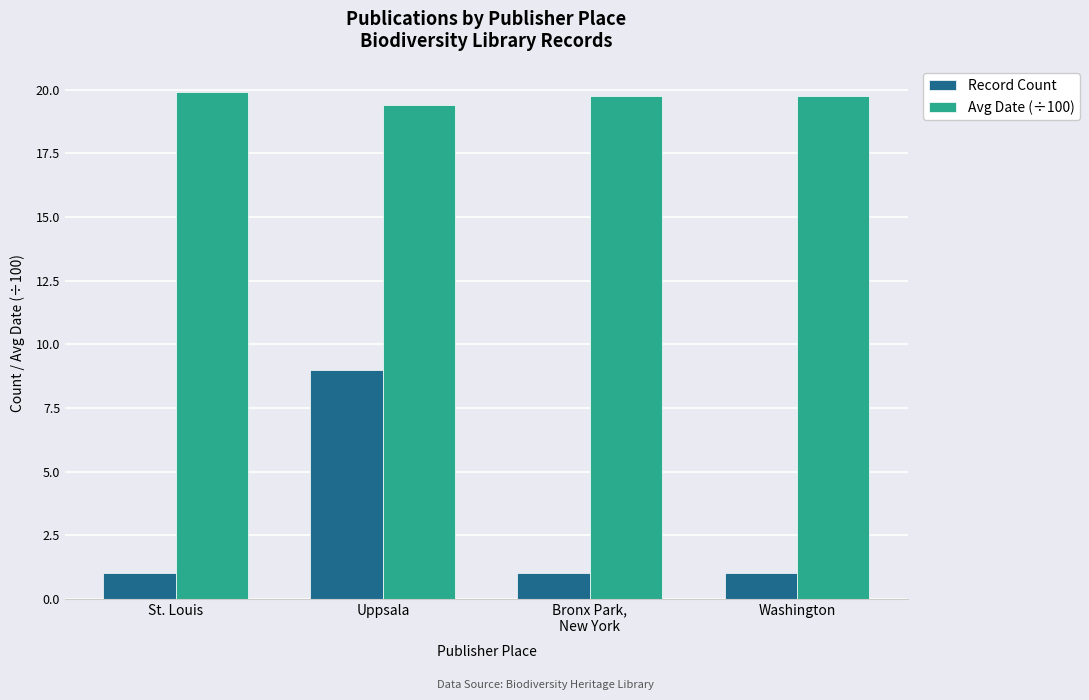

How many bars are there in each group?

2